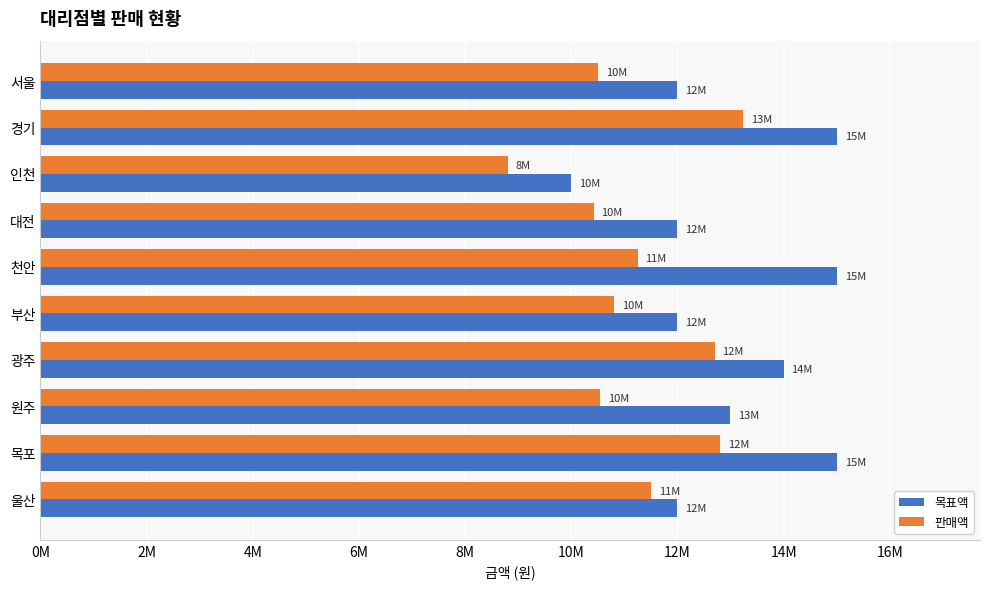

What are all the series names shown in the legend?

목표액, 판매액